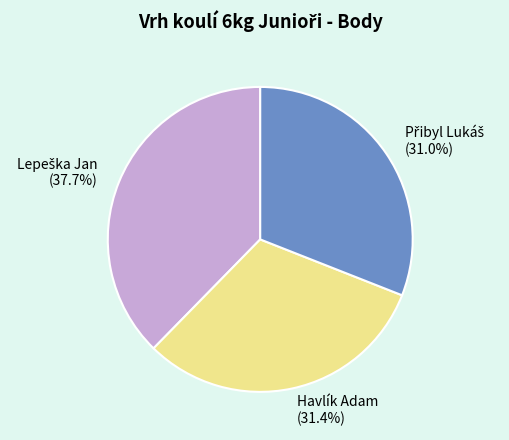

Is Havlík Adam (31.4%) the majority of the pie?

No